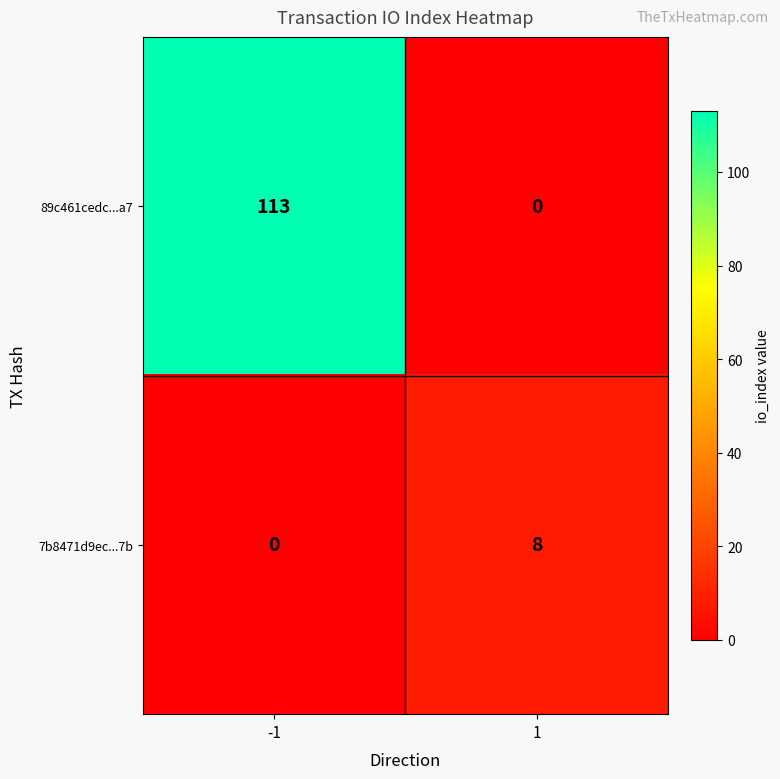

Rank the series by their maximum value, from highest to lowest.

89c461cedc...a7, 7b8471d9ec...7b